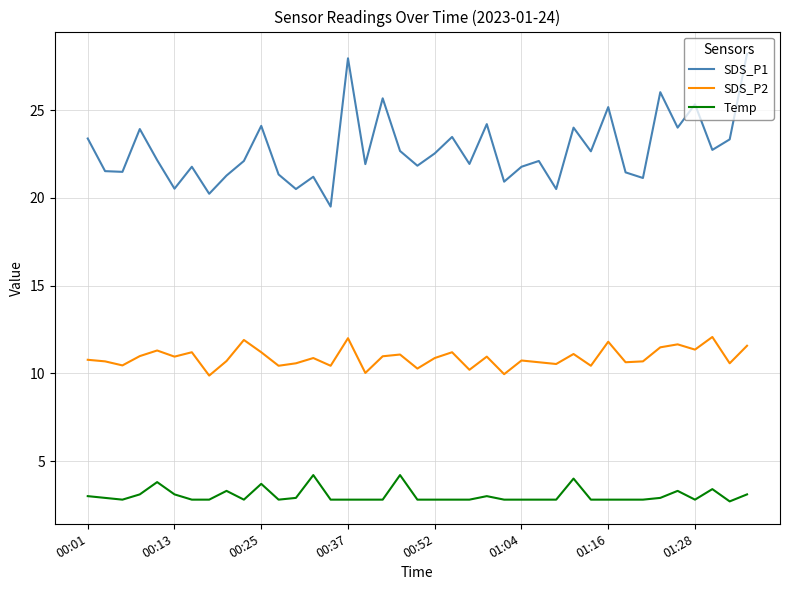

What is the maximum value shown in the chart?

28.2